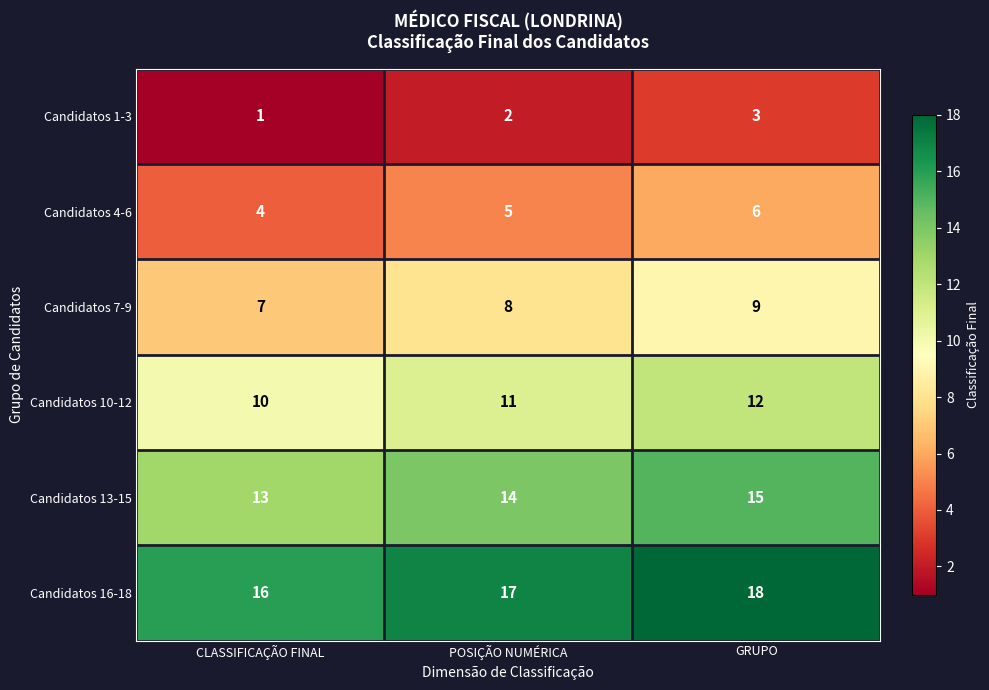

Reading left to right, list all the values displayed in this chart.

Candidatos 1-3: CLASSIFICAÇÃO FINAL=1	POSIÇÃO NUMÉRICA=2	GRUPO=3
Candidatos 4-6: CLASSIFICAÇÃO FINAL=4	POSIÇÃO NUMÉRICA=5	GRUPO=6
Candidatos 7-9: CLASSIFICAÇÃO FINAL=7	POSIÇÃO NUMÉRICA=8	GRUPO=9
Candidatos 10-12: CLASSIFICAÇÃO FINAL=10	POSIÇÃO NUMÉRICA=11	GRUPO=12
Candidatos 13-15: CLASSIFICAÇÃO FINAL=13	POSIÇÃO NUMÉRICA=14	GRUPO=15
Candidatos 16-18: CLASSIFICAÇÃO FINAL=16	POSIÇÃO NUMÉRICA=17	GRUPO=18